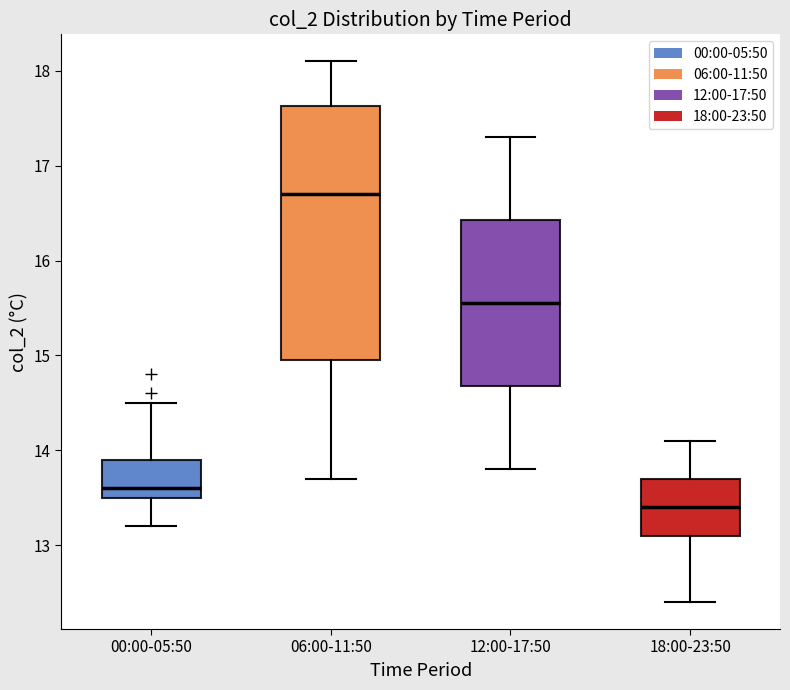

Reading left to right, transcribe this box plot: for each box, give where its median line is, the range the box spans, and where its two whiskers end, as read against the y-axis. The values are not printed on the chart, so give them approximately, as read against the axis.

00:00-05:50: median 13.6, box 13.5 to 13.9, whiskers 13.2 to 14.5
06:00-11:50: median 16.7, box 15.0 to 17.6, whiskers 13.7 to 18.1
12:00-17:50: median 15.6, box 14.7 to 16.4, whiskers 13.8 to 17.3
18:00-23:50: median 13.4, box 13.1 to 13.7, whiskers 12.4 to 14.1